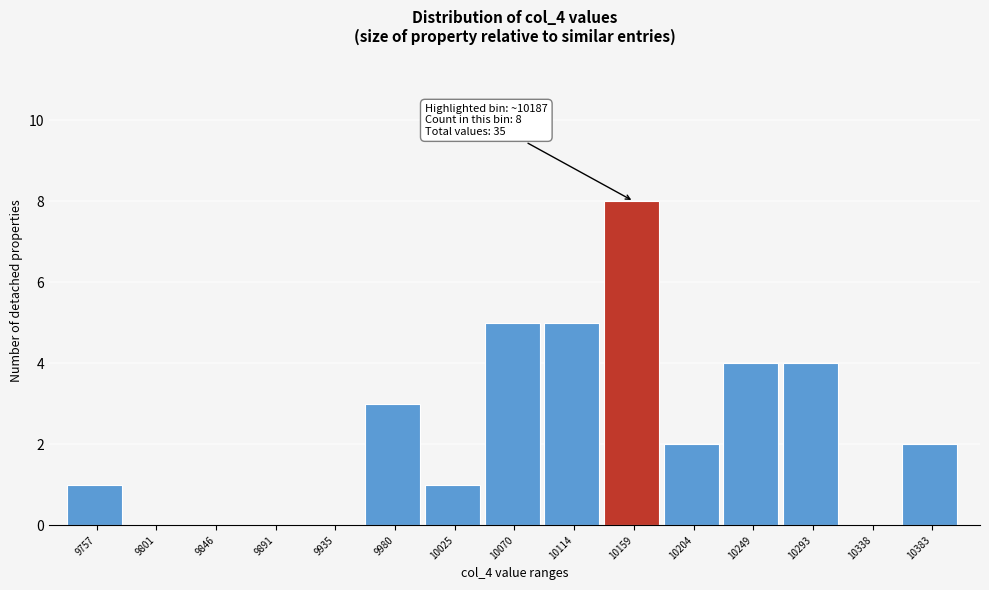

Reading left to right, transcribe all the data shown in this chart.

9757=1	9801=0	9846=0	9891=0	9935=0	9980=3	10025=1	10070=5	10114=5	10159=8	10204=2	10249=4	10293=4	10338=0	10383=2